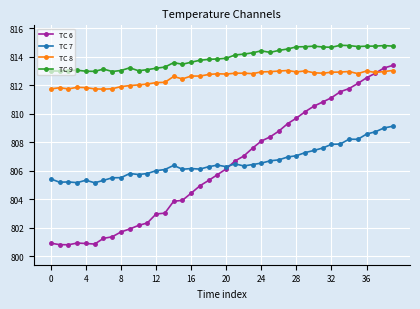

At how many categories does at least one series exceed 811?

40